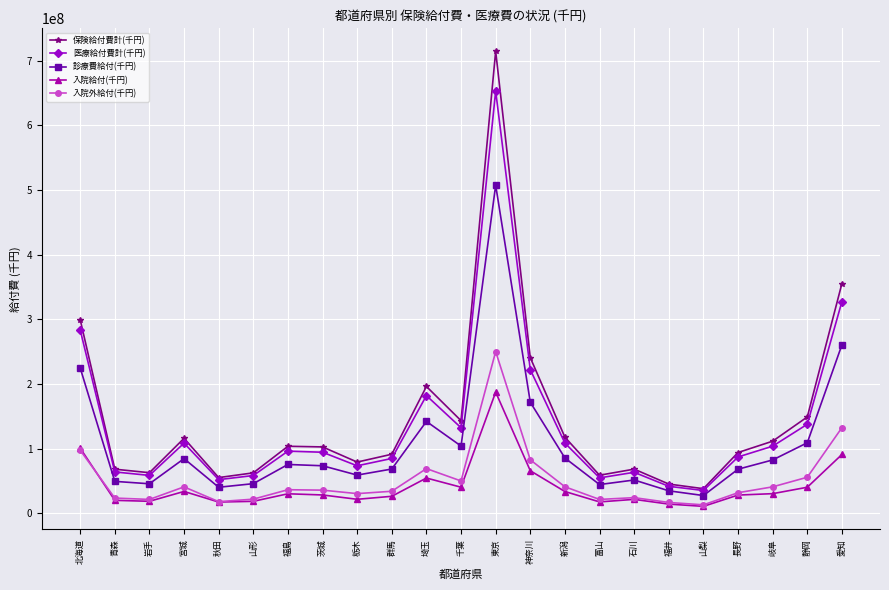

Rank the series by their maximum value, from lowest to highest.

入院給付(千円), 入院外給付(千円), 診療費給付(千円), 医療給付費計(千円), 保険給付費計(千円)